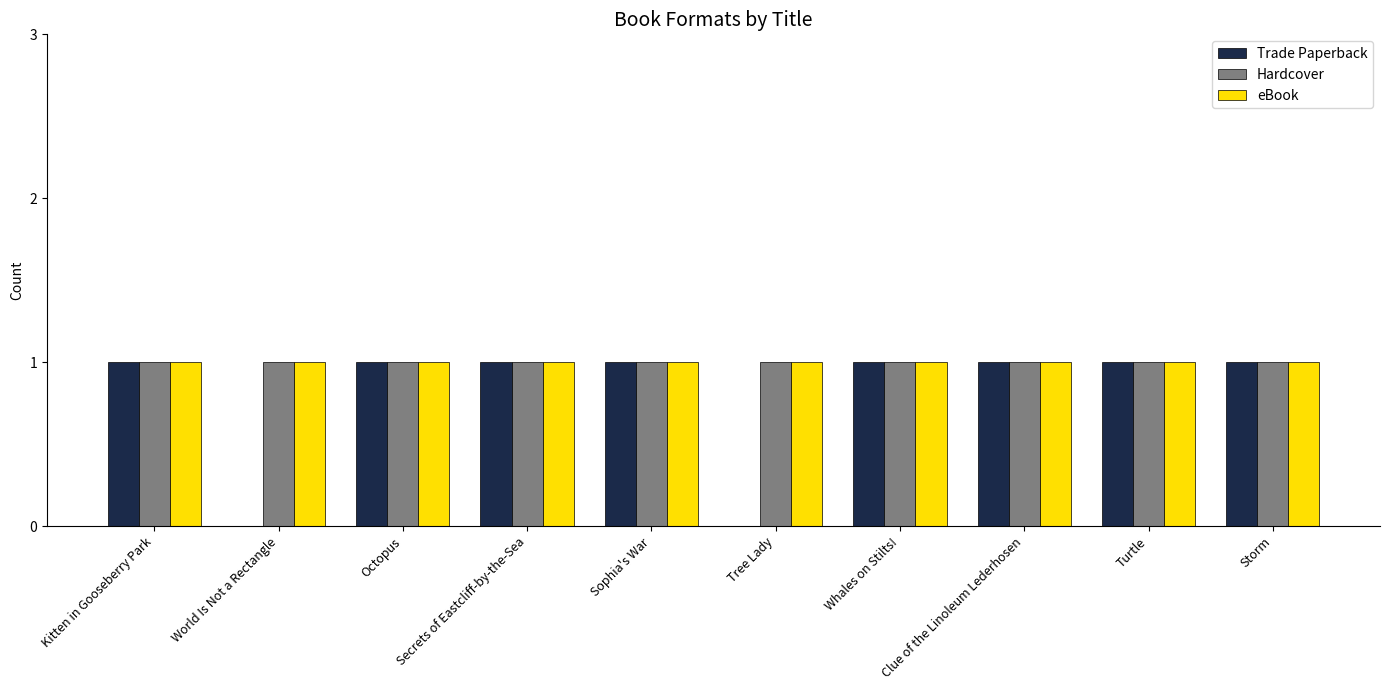

Does the chart contain stacked bars?

No